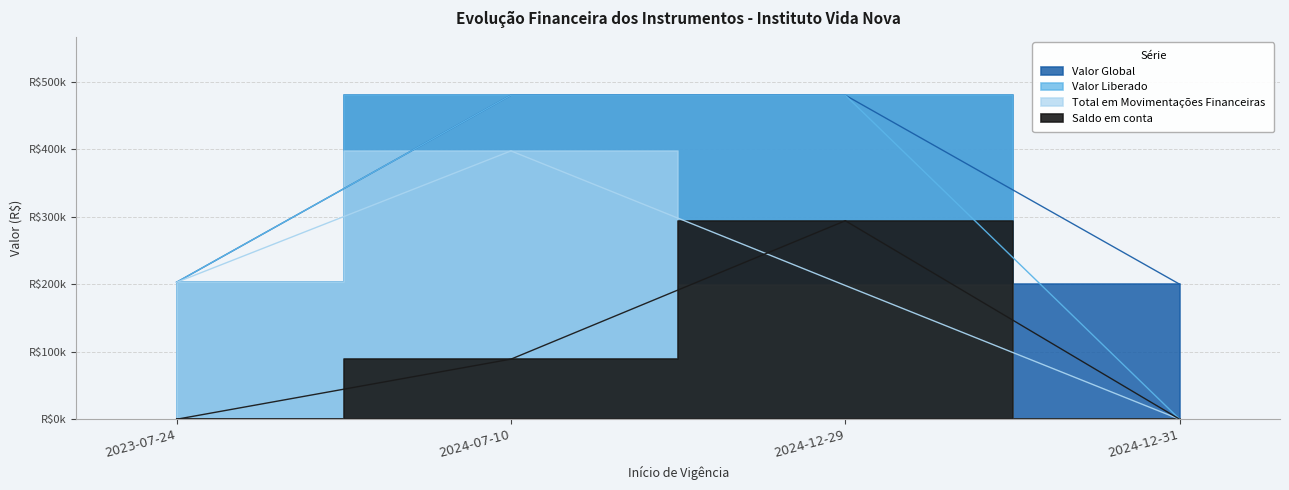

Which series has the widest spread of values?

Valor Liberado